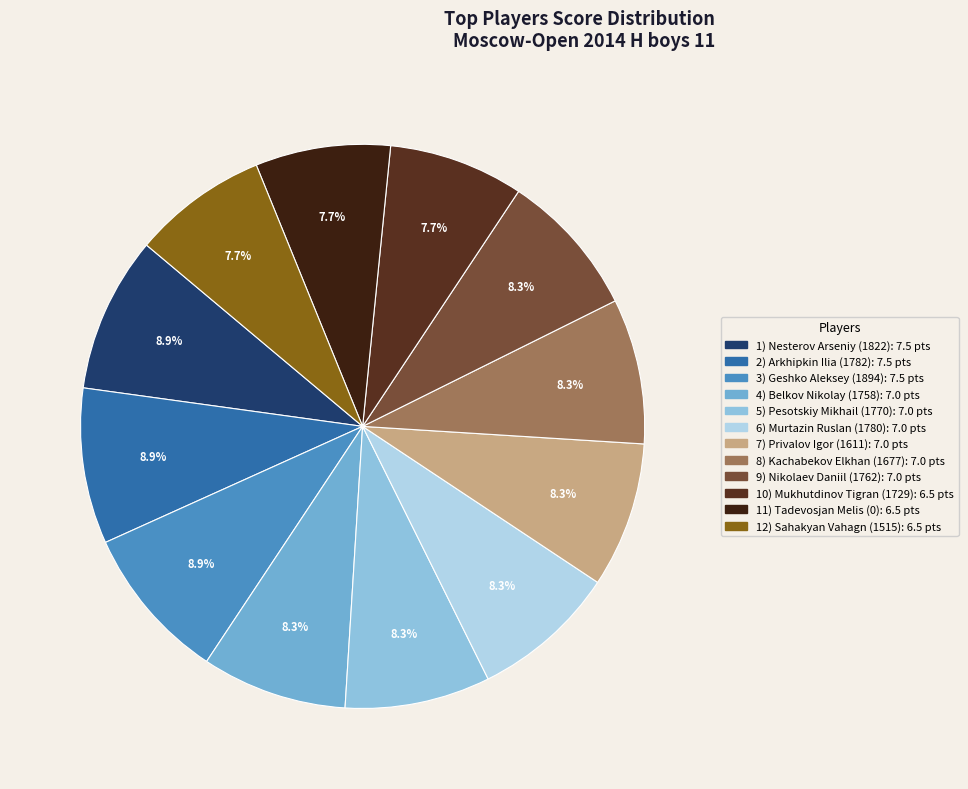

To the nearest percent, what is the average slice percentage?

8%